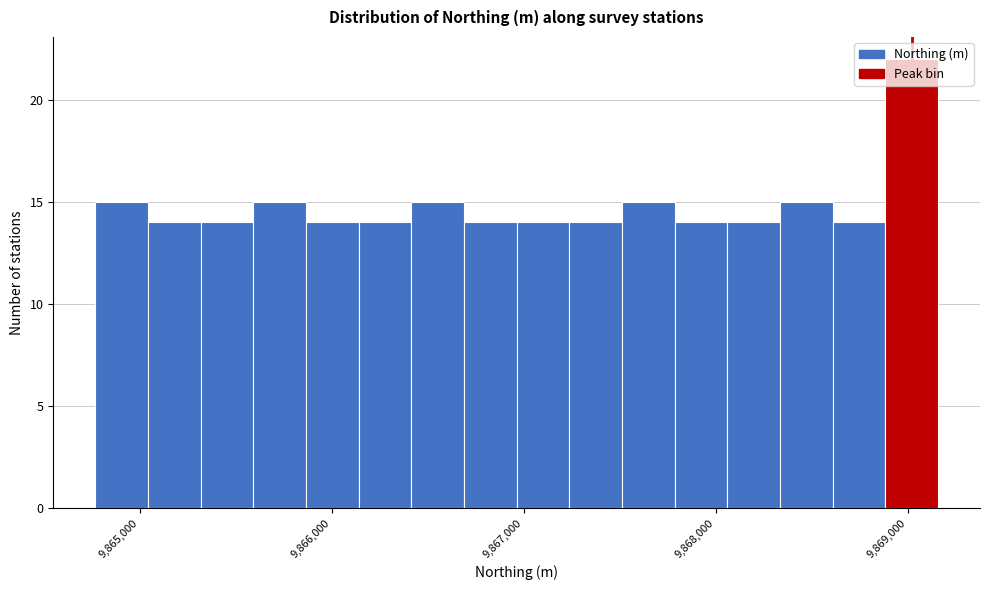

Read against the x-axis, roughly where is the centre of the tallest bar?

9869000